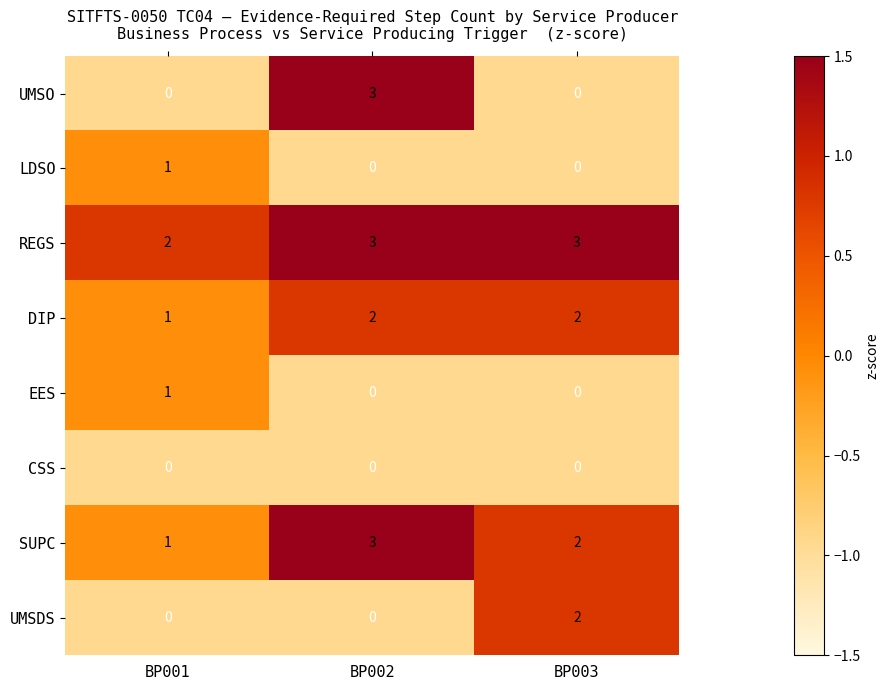

What is the difference between the UMSO values at BP002 and BP003?

3